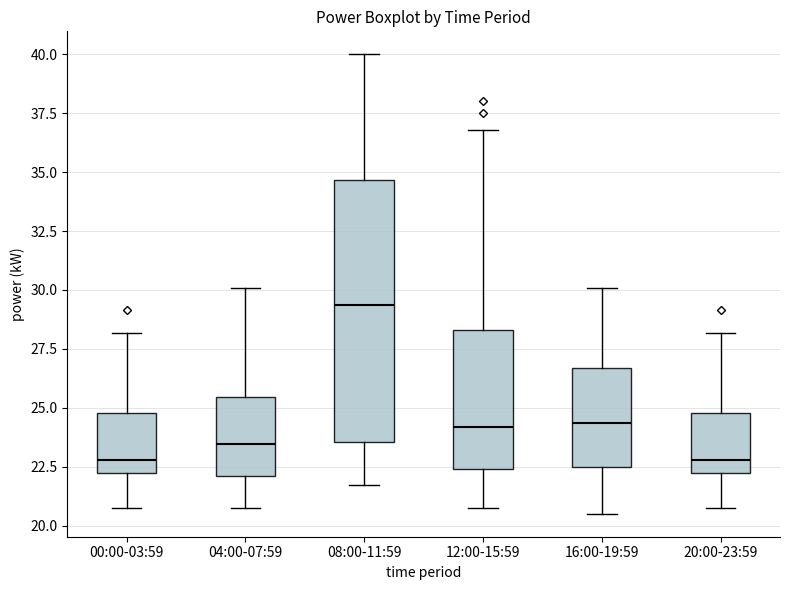

Reading left to right, read every box against the y-axis: the position of its median line, the range the box covers, and the ends of its whiskers. The values are not printed on the chart, so give them approximately, as read against the axis.

00:00-03:59: median 23.0, box 22.0 to 25.0, whiskers 20.5 to 28.0
04:00-07:59: median 23.5, box 22.0 to 25.5, whiskers 20.5 to 30.0
08:00-11:59: median 29.5, box 23.5 to 34.5, whiskers 21.5 to 40.0
12:00-15:59: median 24.0, box 22.5 to 28.5, whiskers 20.5 to 37.0
16:00-19:59: median 24.5, box 22.5 to 26.5, whiskers 20.5 to 30.0
20:00-23:59: median 23.0, box 22.0 to 25.0, whiskers 20.5 to 28.0